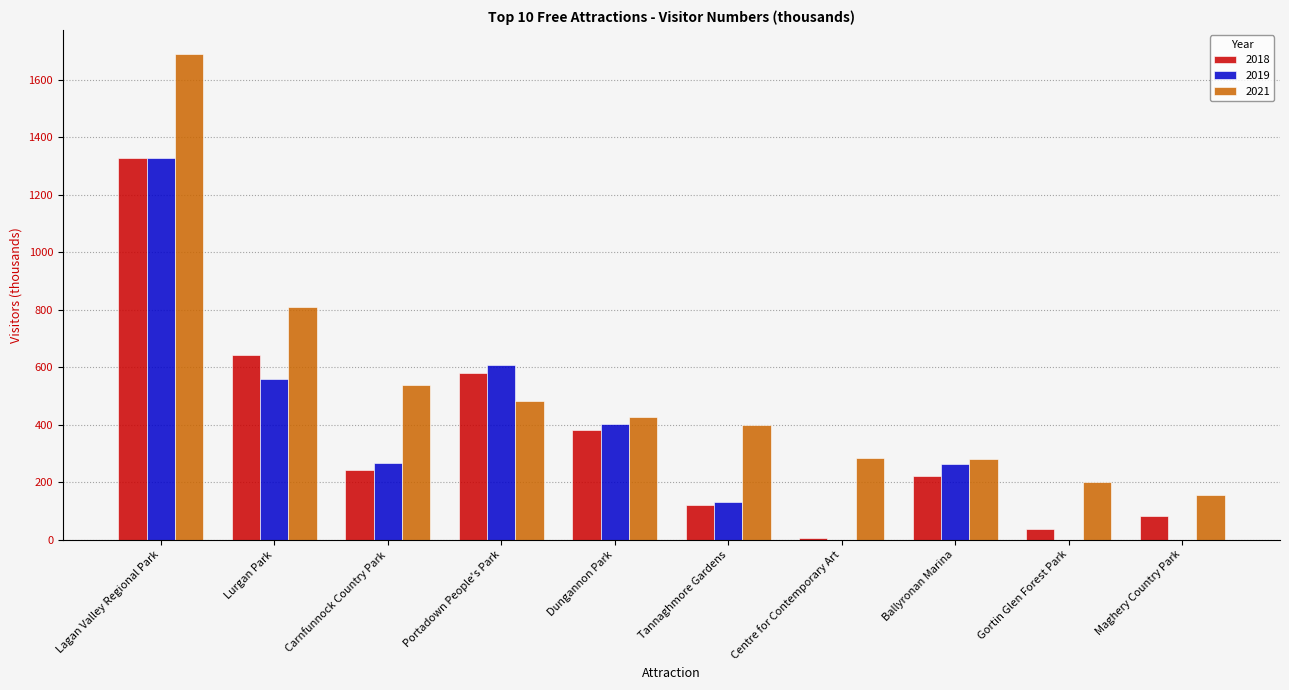

How many values in the 2018 series exceed 243?

5